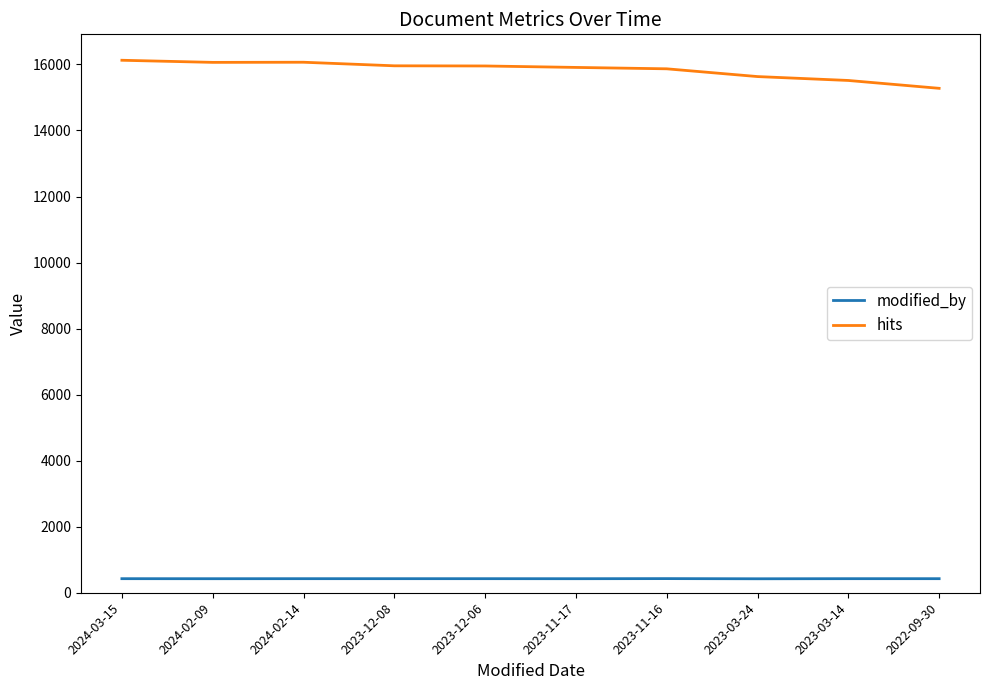

What is the lowest value of the modified_by series?

423